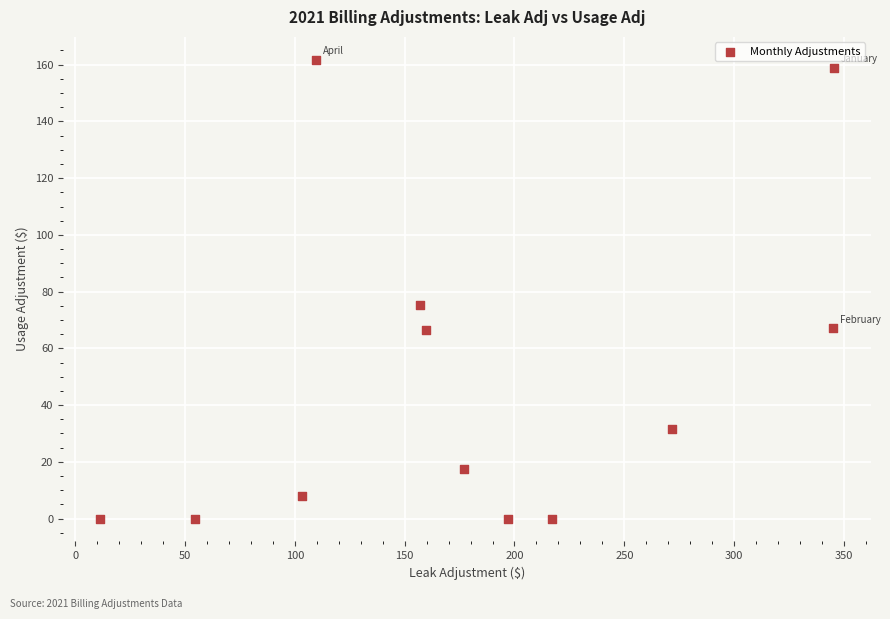

What is the average Y value?

48.9